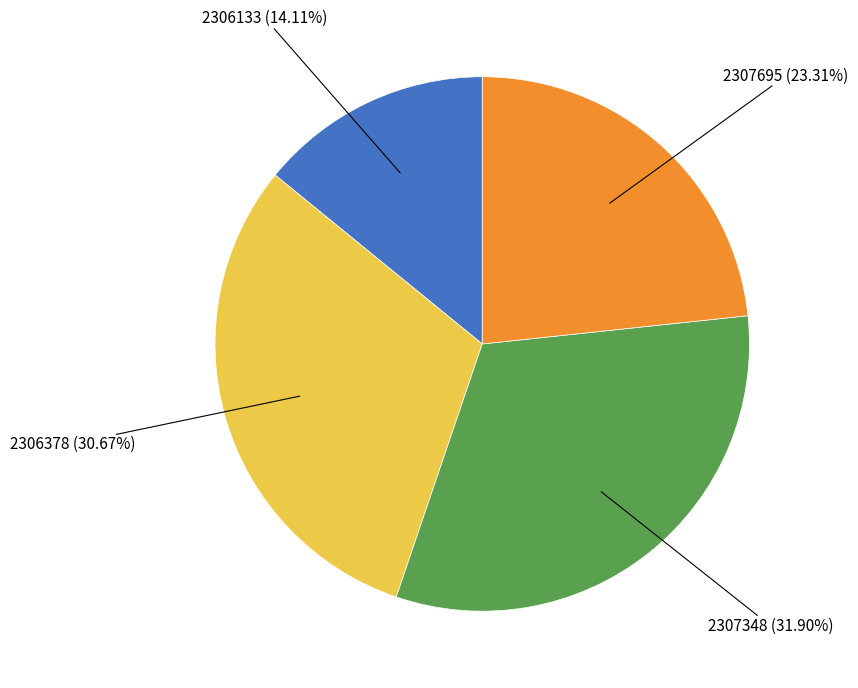

True or false: 2307695 accounts for 30% of the total.

False